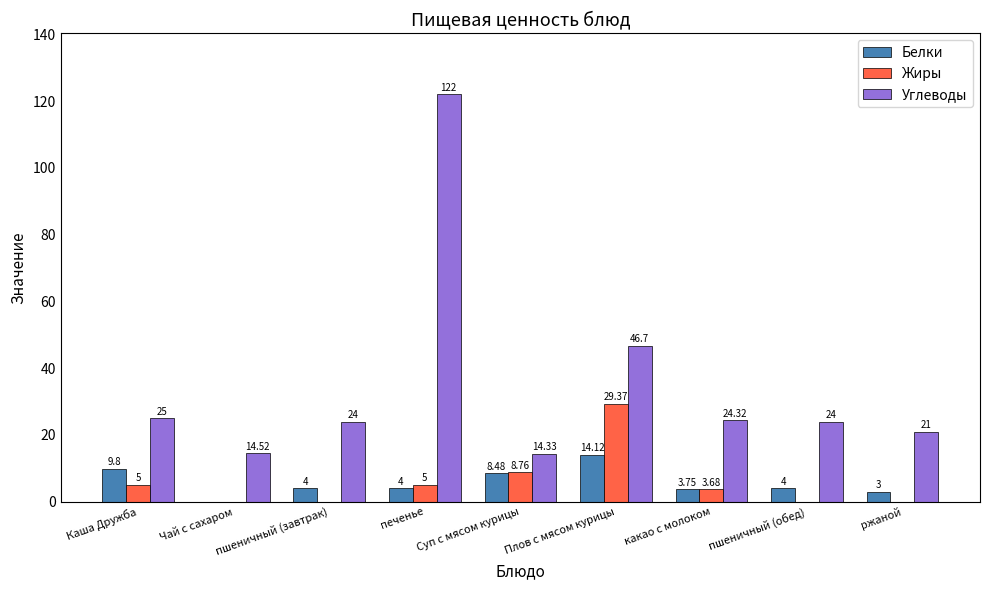

At which category is the sum across all series the highest?

печенье